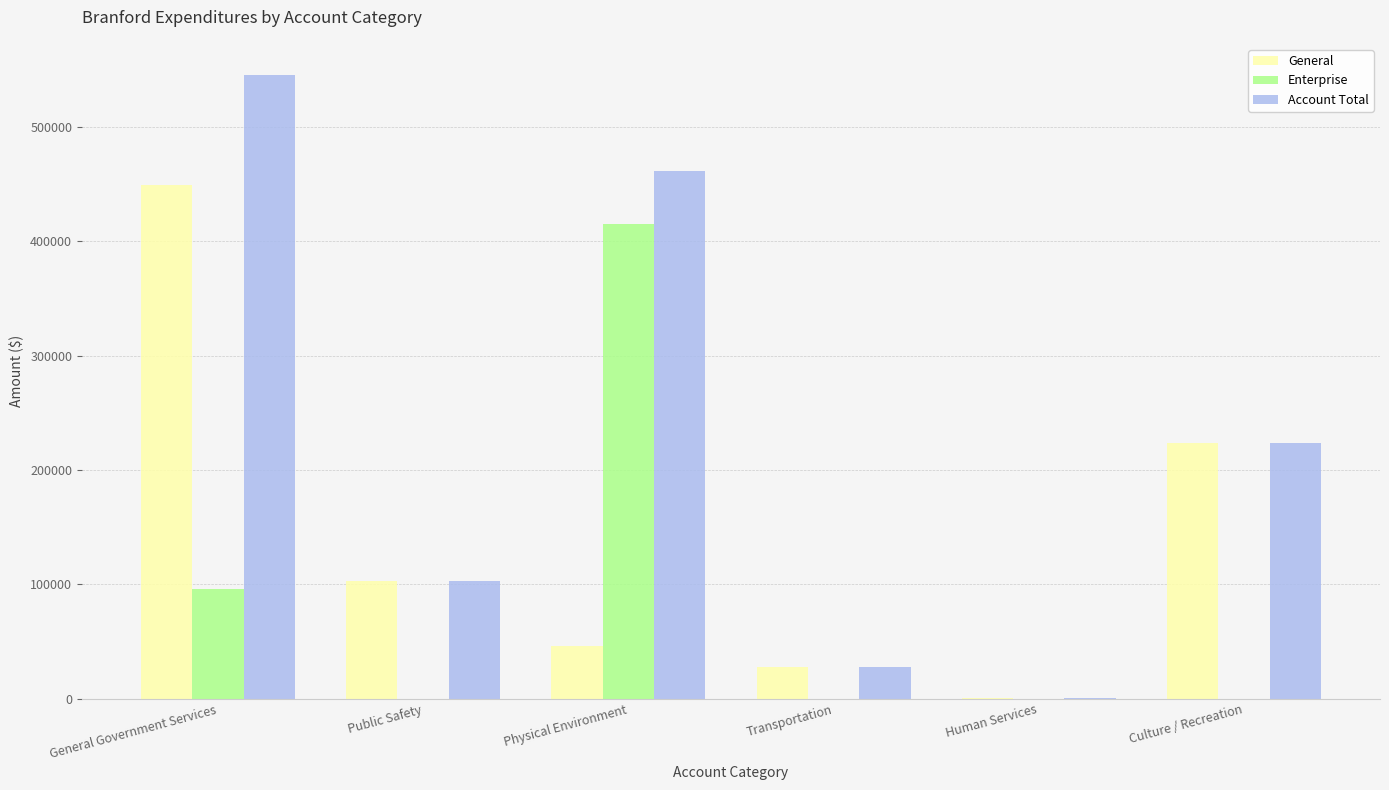

At which category is the sum across all series the highest?

General Government Services